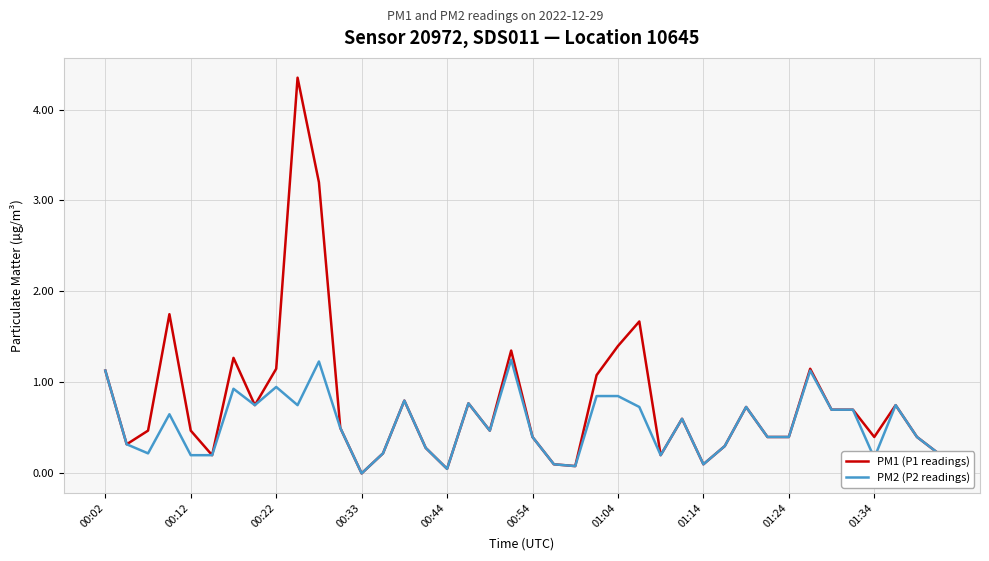

What is the sum of all PM1 (P1 readings) values?

31.3